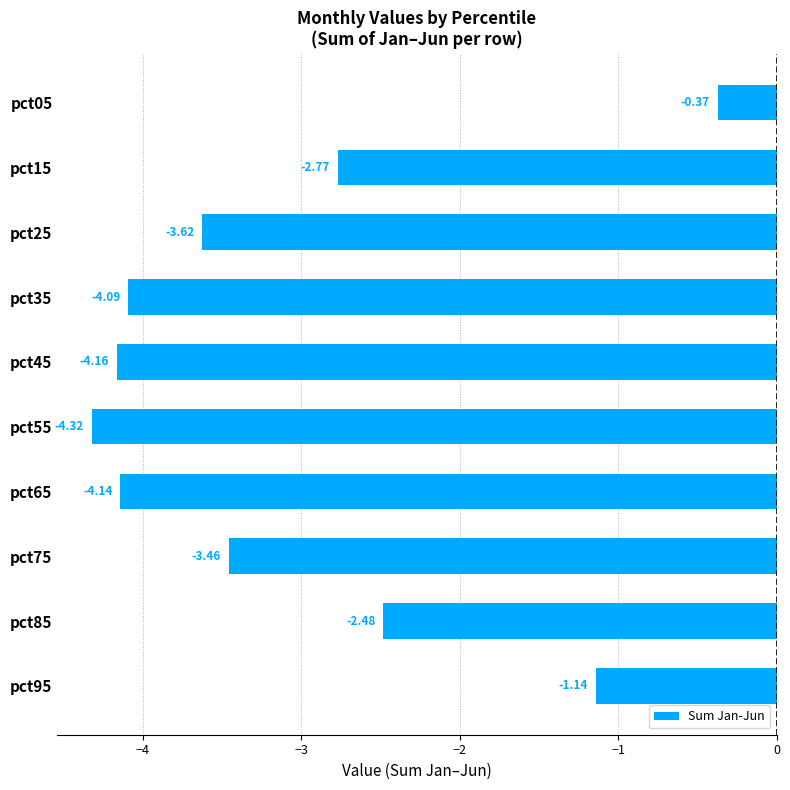

Between pct85 and pct05, which is larger?

pct05